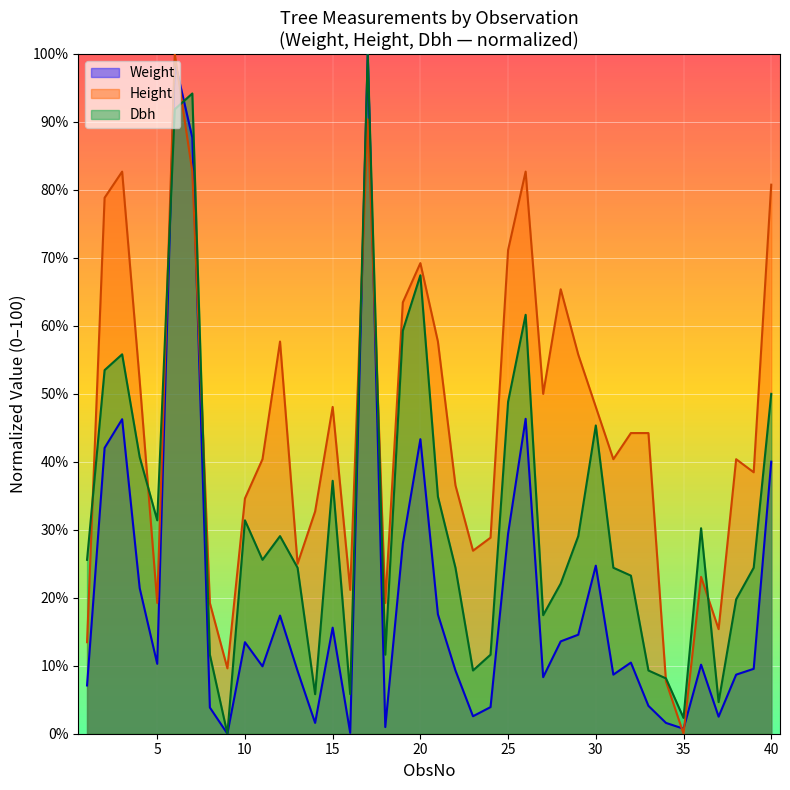

True or false: Weight has more than 2 points higher than both neighbors.

True